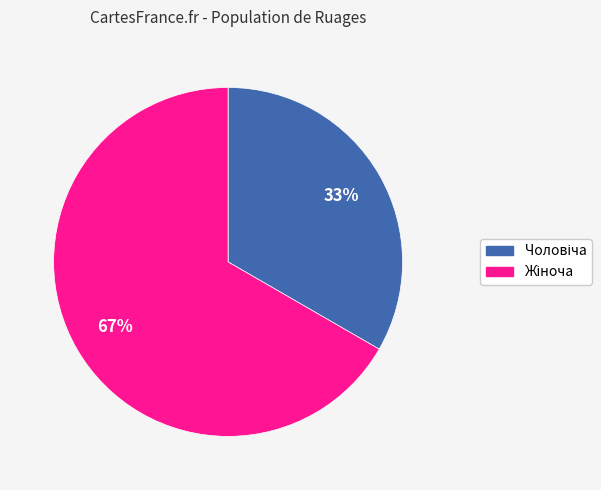

Does any single category account for the majority?

Yes